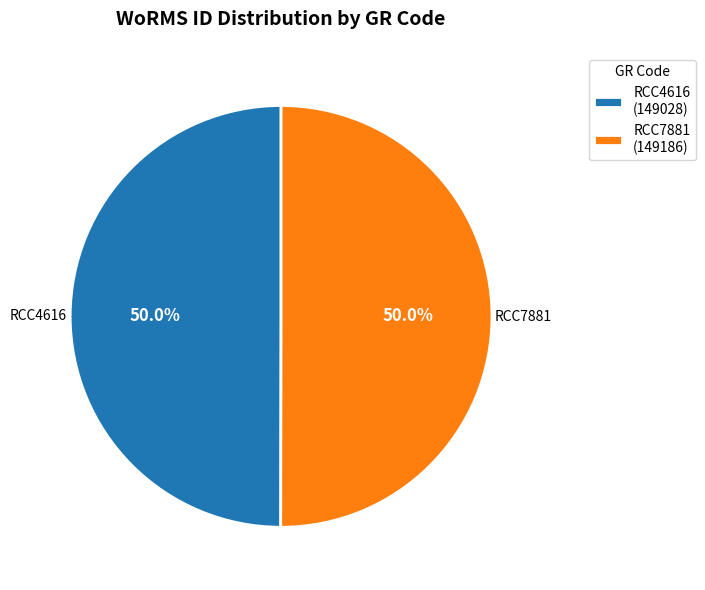

How many slices are in this pie chart?

2